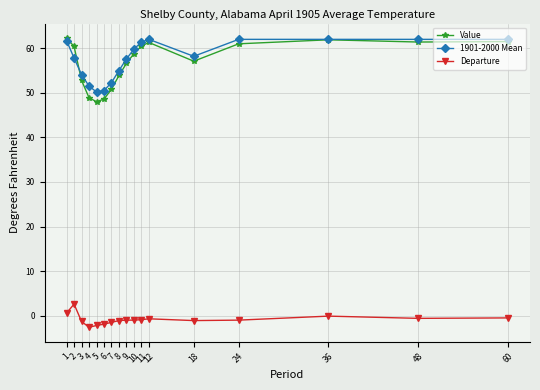

Is it true that 1901-2000 Mean equals 54.1 at 3?

True